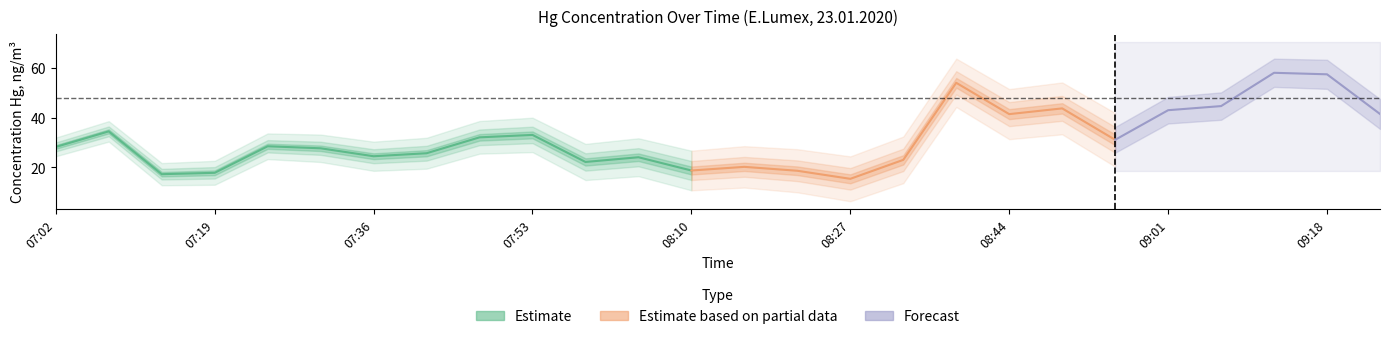

What is the sum of the values at 07:19 and 07:41?

43.6